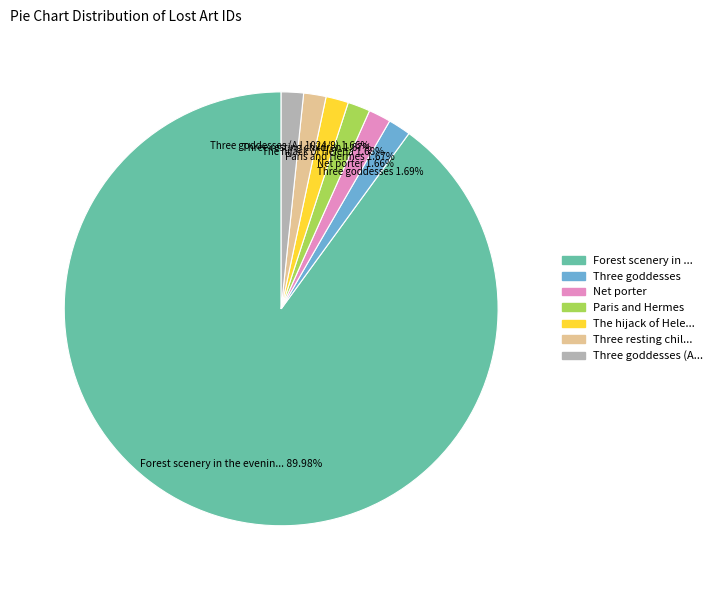

To the nearest percent, what is the average slice percentage?

14%